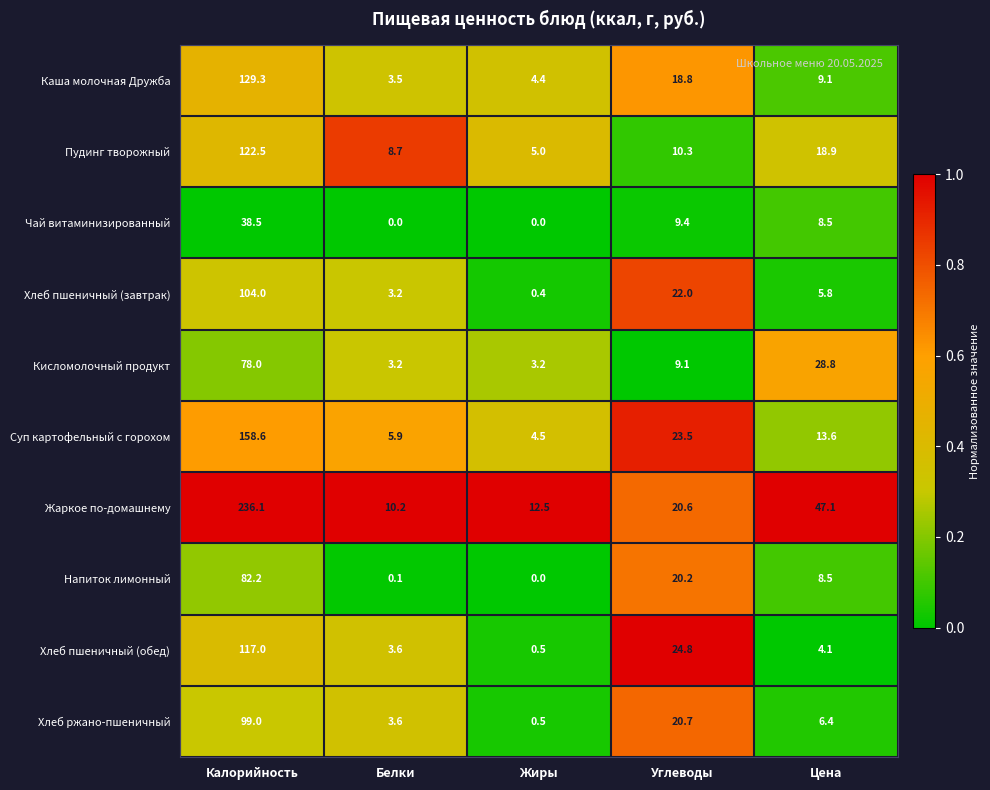

Is it true that Чай витаминизированный equals 38.5 at Калорийность?

True